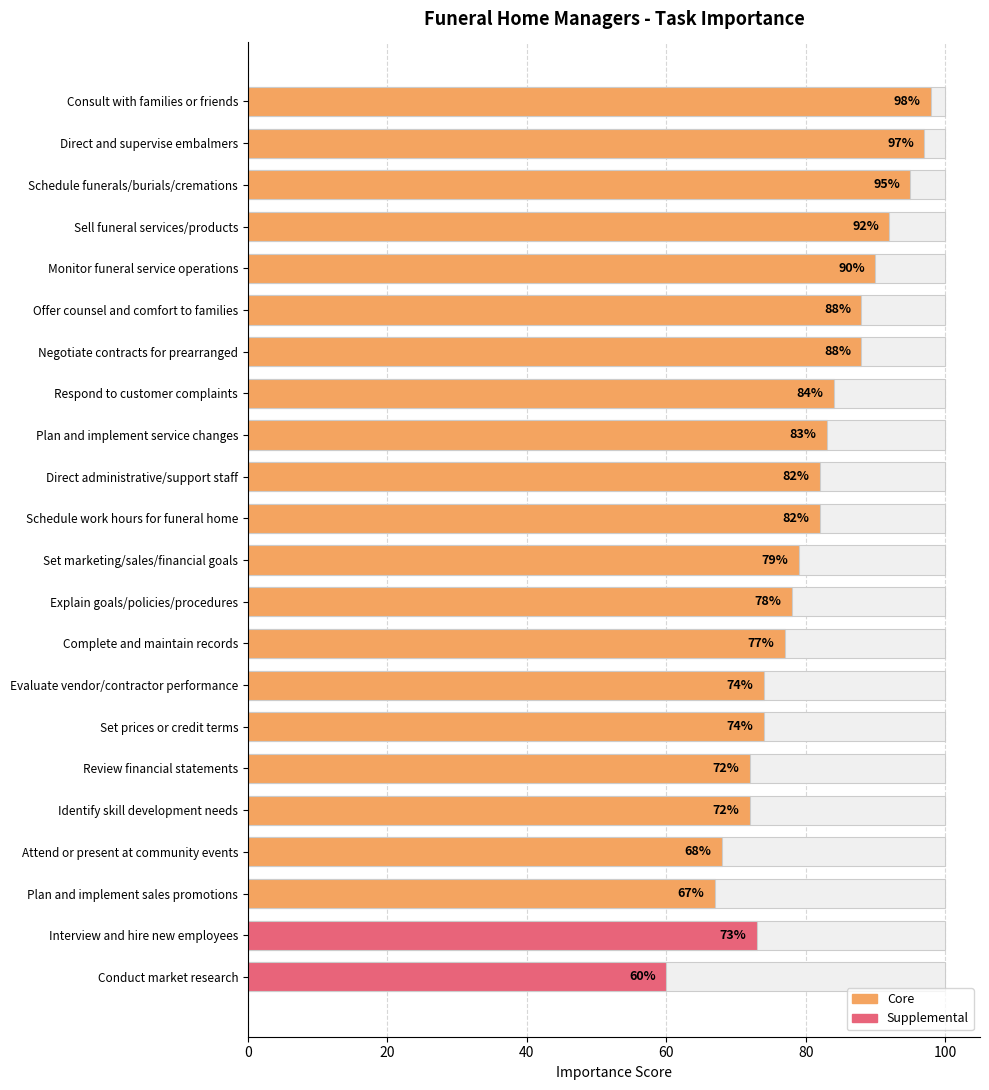

What is the approximate value at Explain goals/policies/procedures?

78